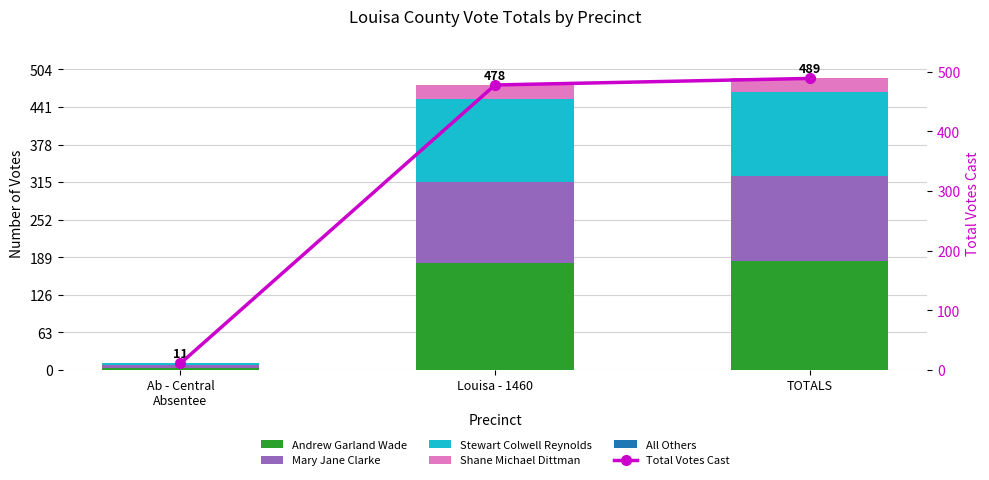

List the labels in order of All Others value, smallest first.

Ab - Central
Absentee, Louisa - 1460, TOTALS